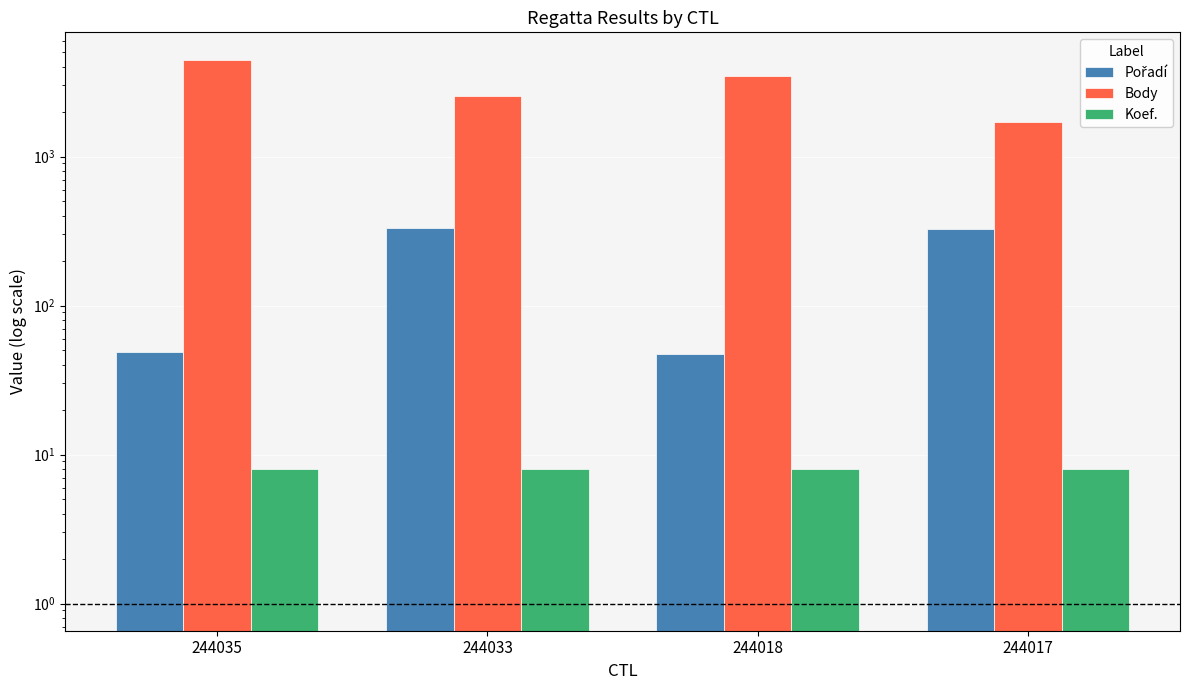

True or false: Pořadí has a value of 47 at 244018.

True